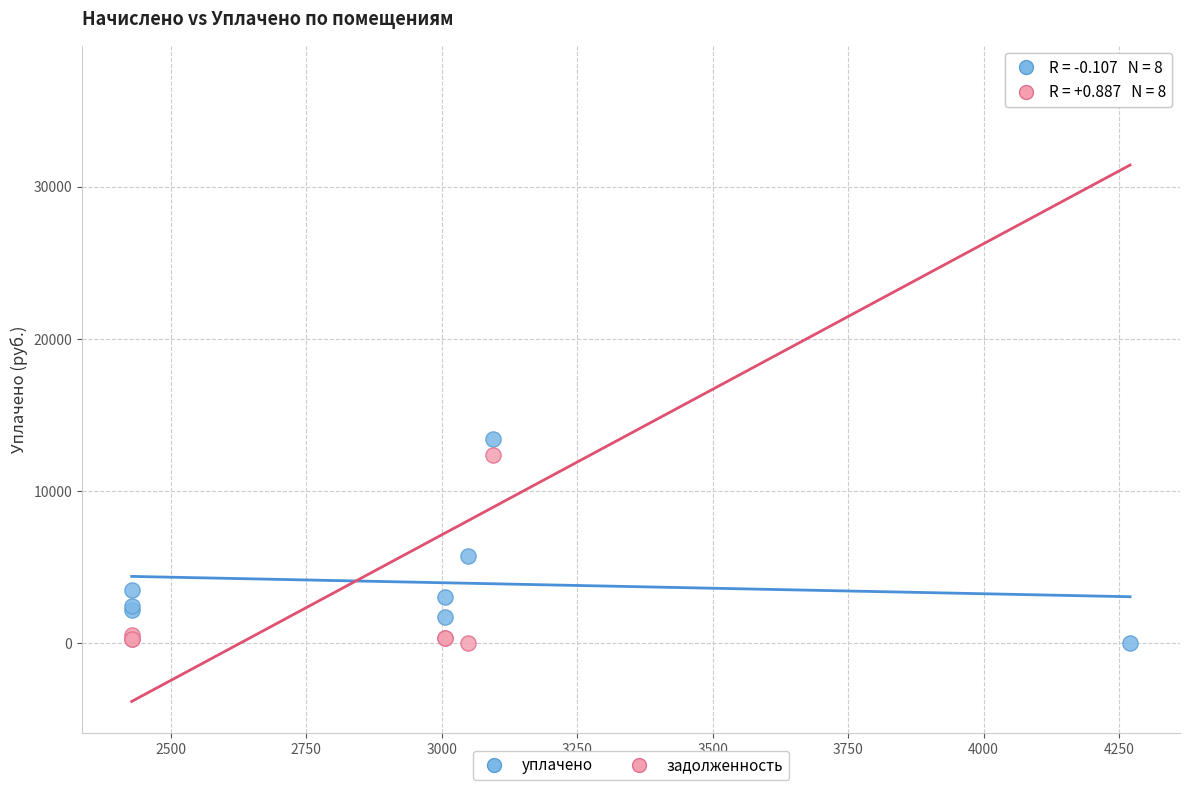

What are all the series names shown in the legend?

уплачено, задолженность